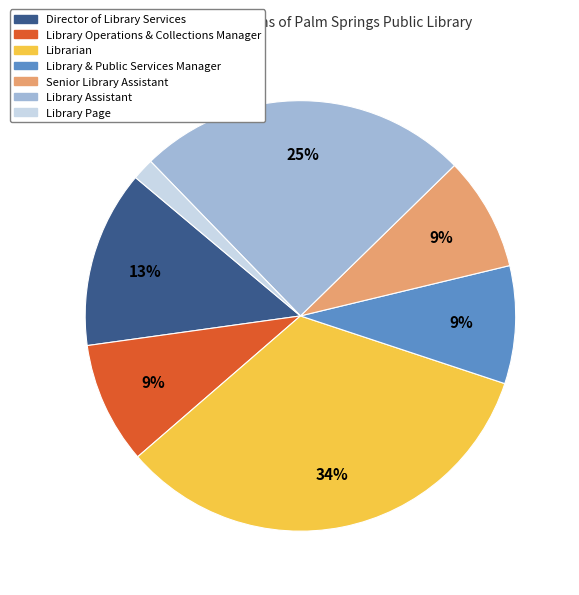

Which has a higher value, Library Operations & Collections Manager or Director of Library Services?

Director of Library Services